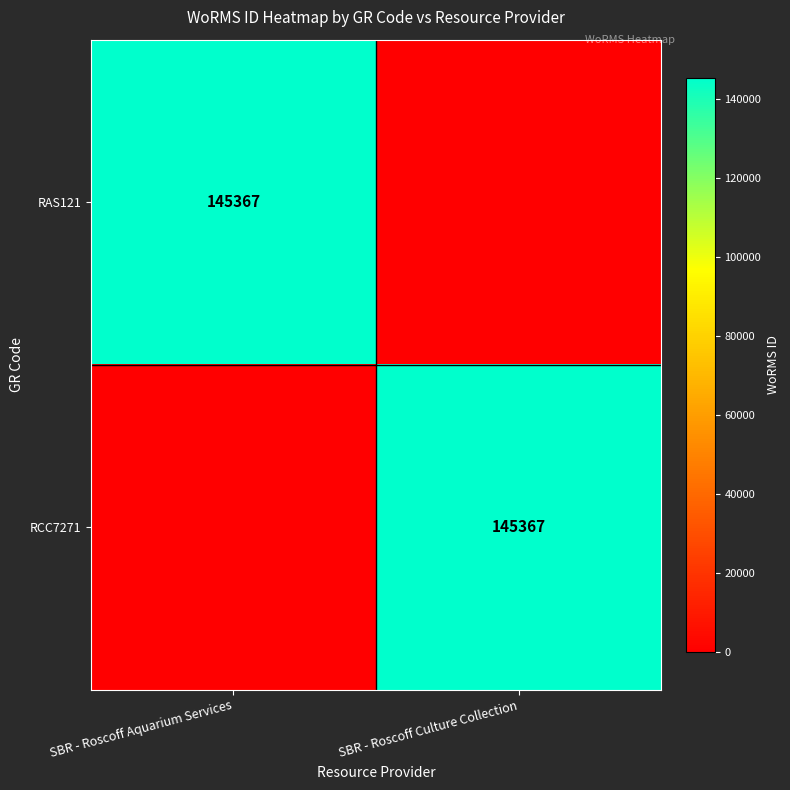

The value of RAS121 at SBR - Roscoff Aquarium Services is 145367. True or false?

True